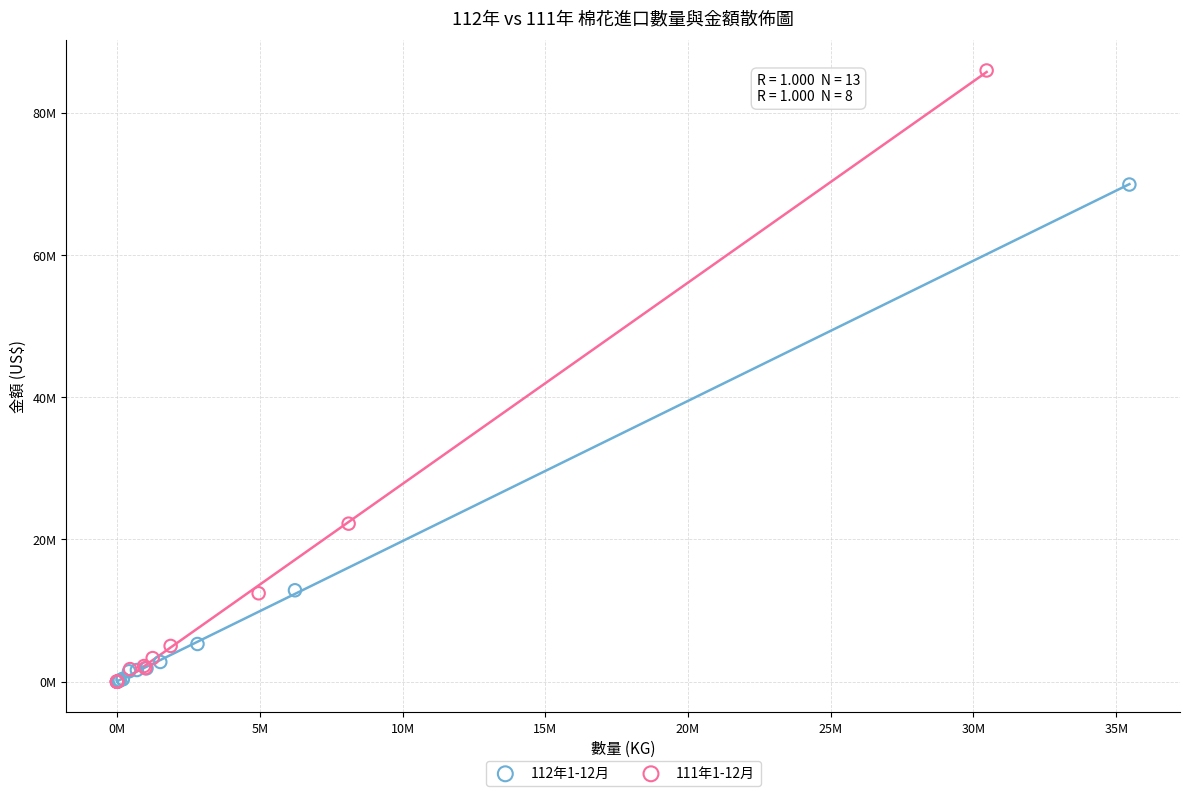

Which series reaches the maximum Y coordinate?

111年1-12月